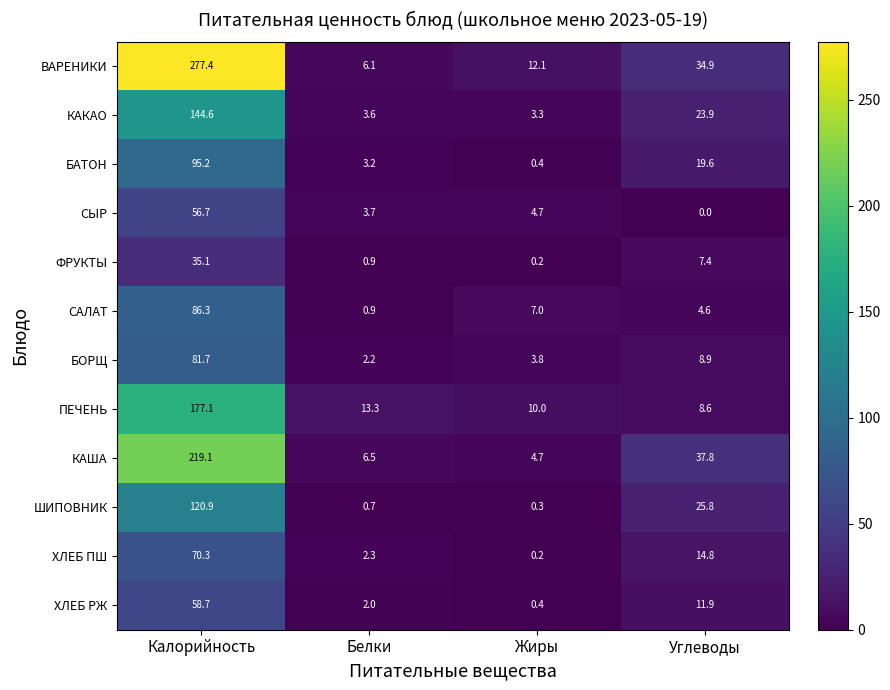

Which series has the largest range (max minus min)?

ВАРЕНИКИ